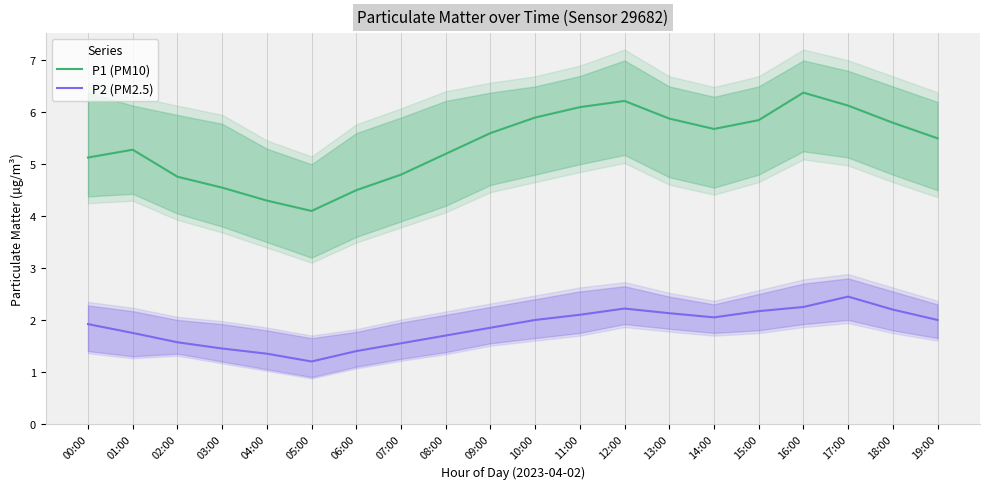

What is the value of the P2 (PM2.5) point at the 20th from the left?

2.0